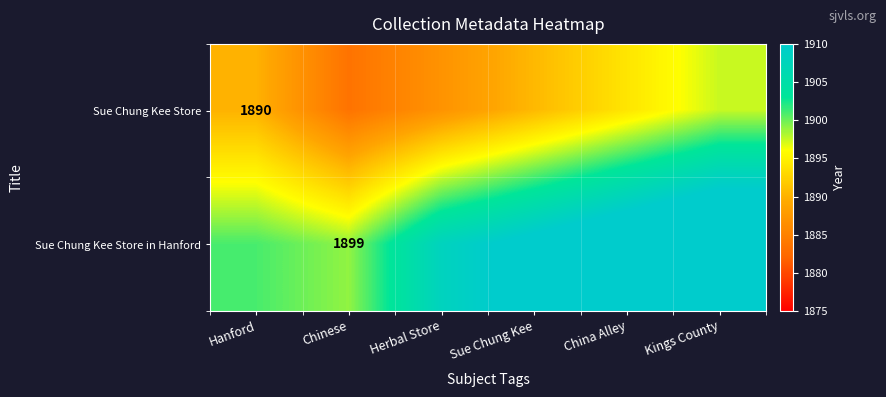

The Sue Chung Kee Store in Hanford series shows 1899.0 at Chinese. True or false?

True